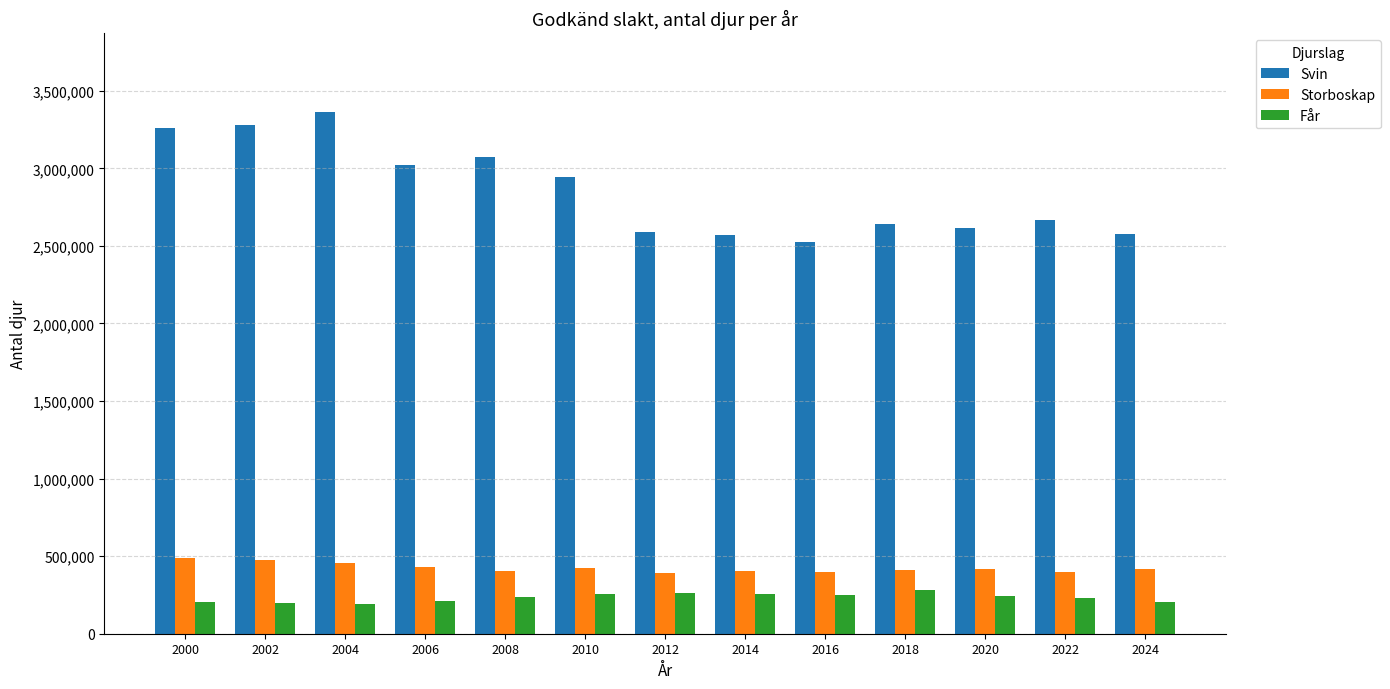

What is the minimum value for Svin?

2526661